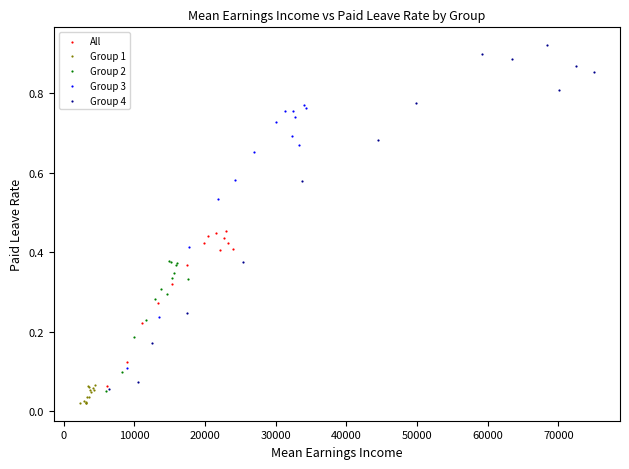

Which series has the largest Y range (max minus min)?

Group 4